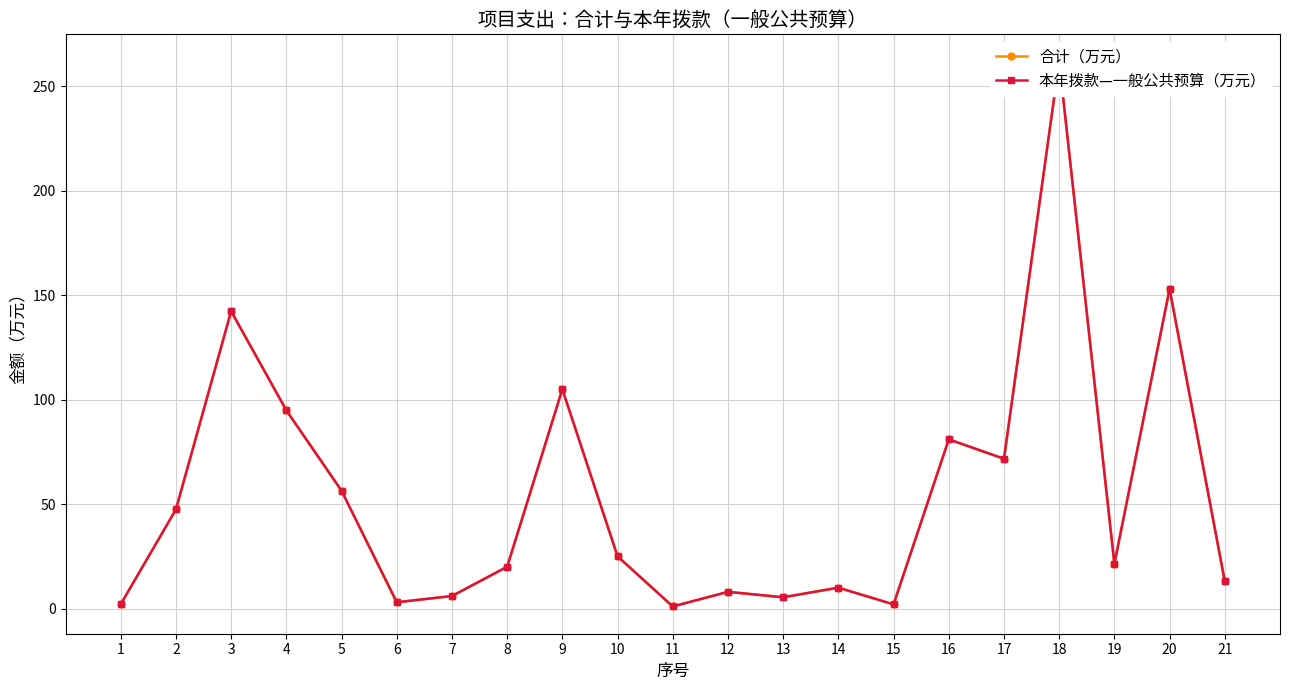

Which series has the widest spread of values?

合计（万元）